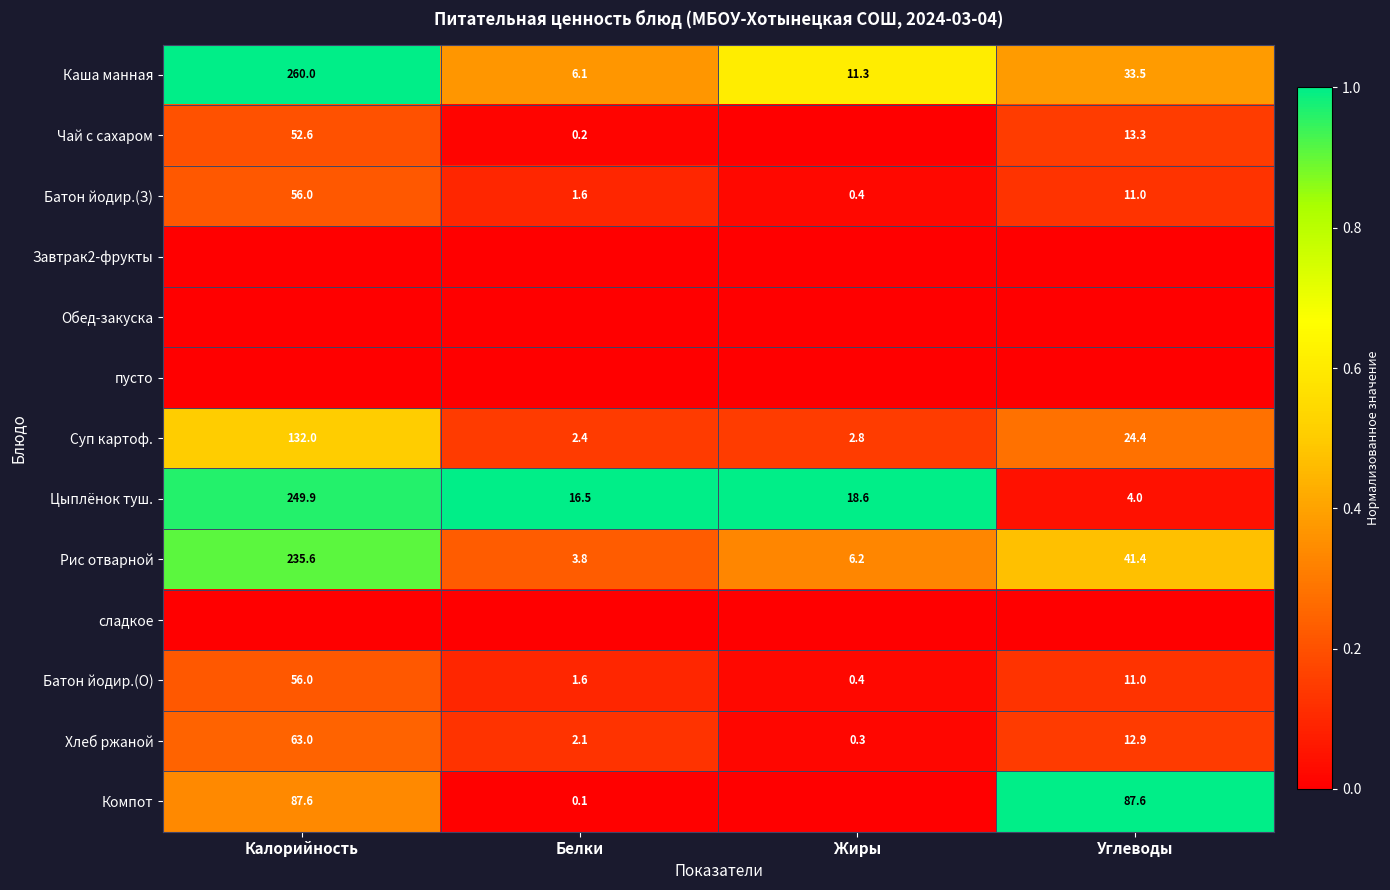

Is the value of Рис отварной at Углеводы greater than the value of Батон йодир.(З) at Калорийность?

No